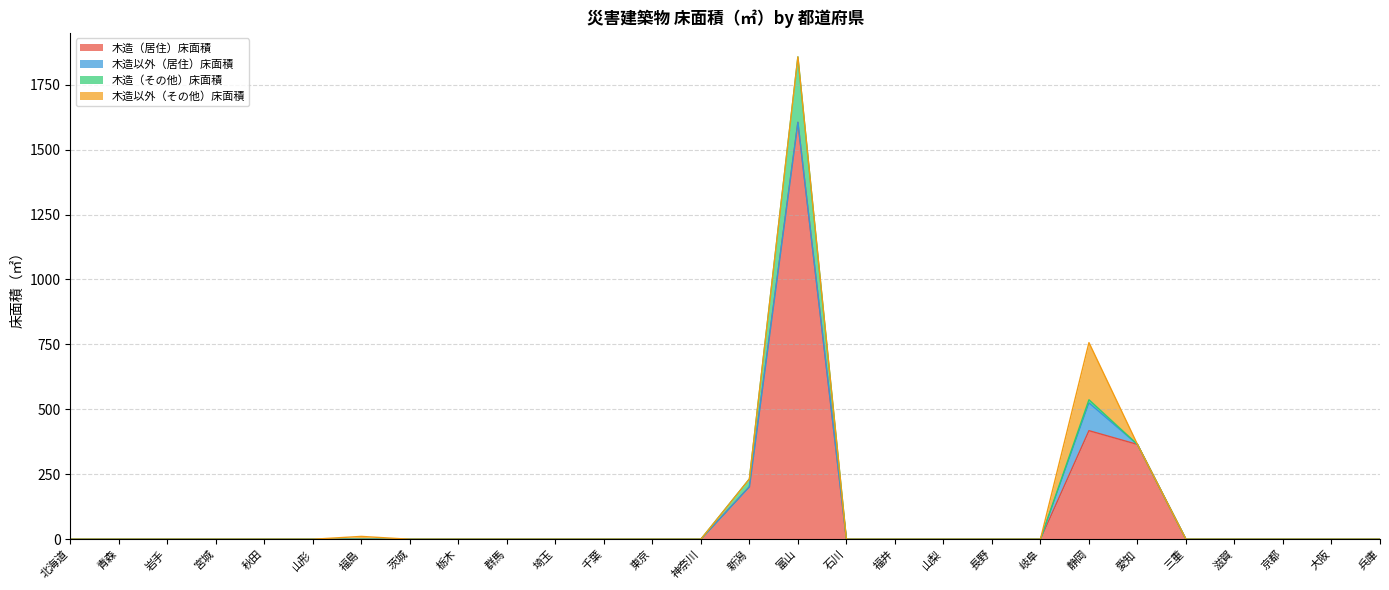

How many interior local peaks does the 木造以外（居住）床面積 series have?

1